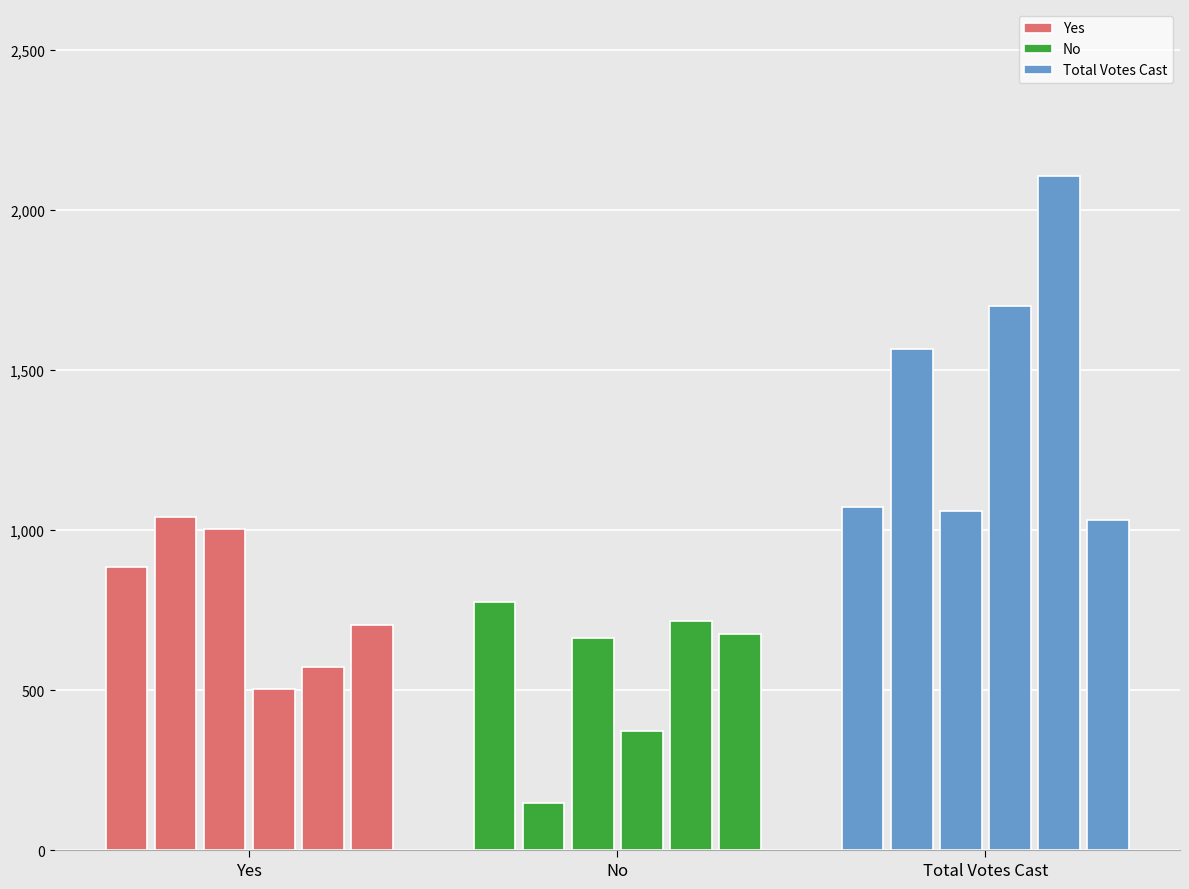

Rank the series by their average value, from lowest to highest.

No, Yes, Total Votes Cast